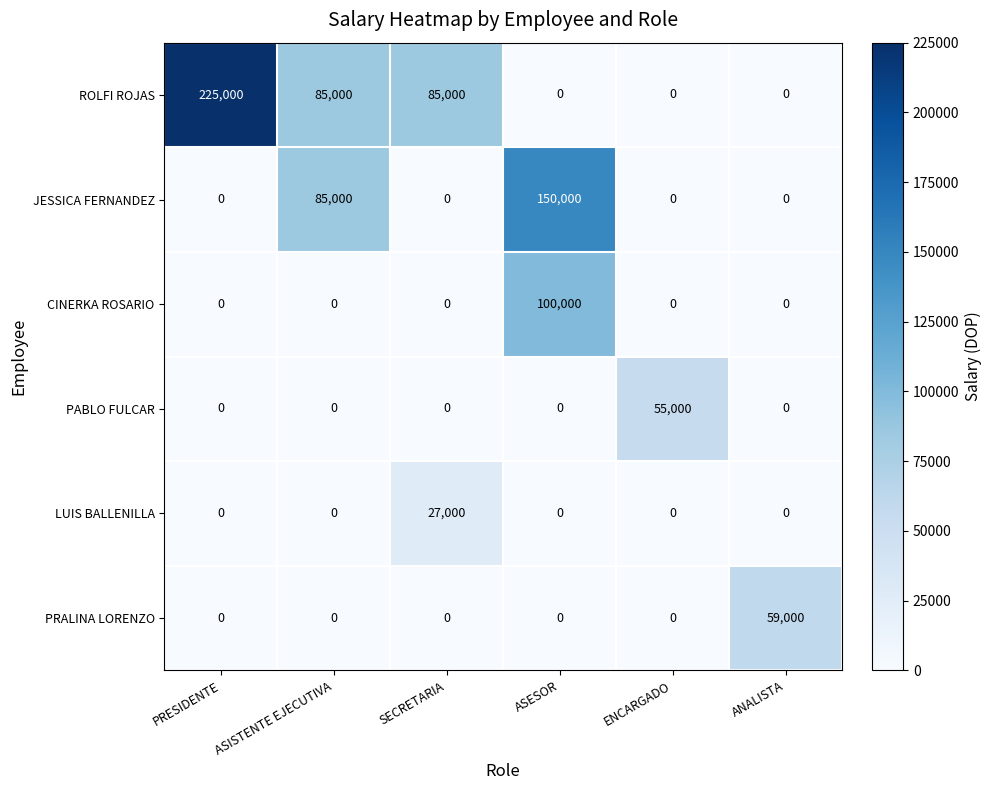

Rank the series by their maximum value, from highest to lowest.

ROLFI ROJAS, JESSICA FERNANDEZ, CINERKA ROSARIO, PRALINA LORENZO, PABLO FULCAR, LUIS BALLENILLA